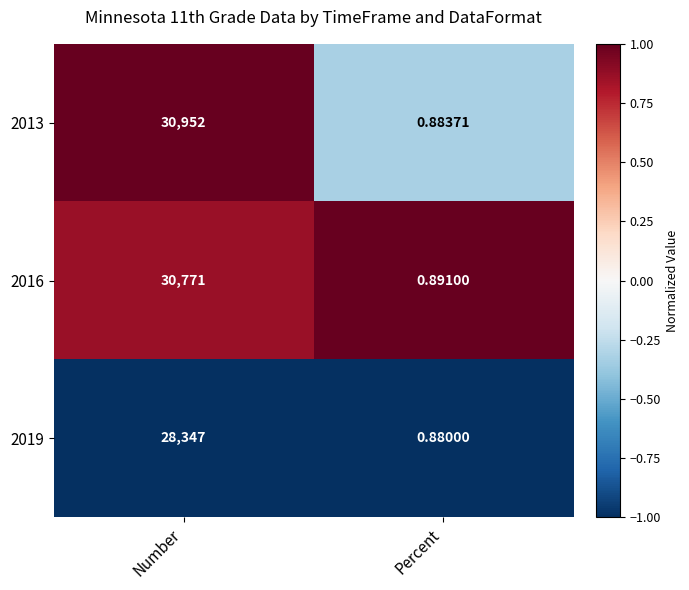

Which series has the largest total across all categories?

2013